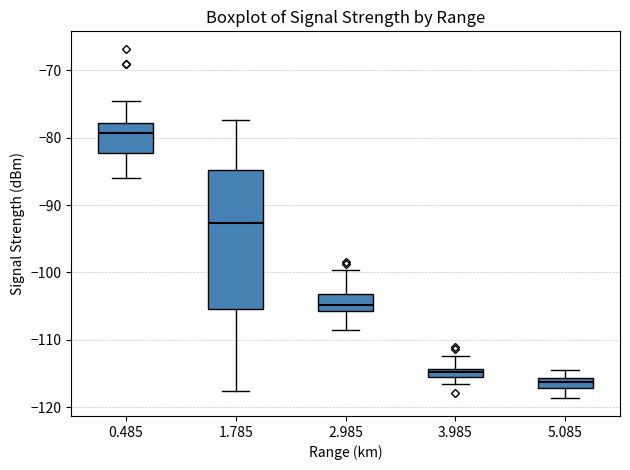

Which box is the tallest, from its lower edge to its upper edge?

1.785